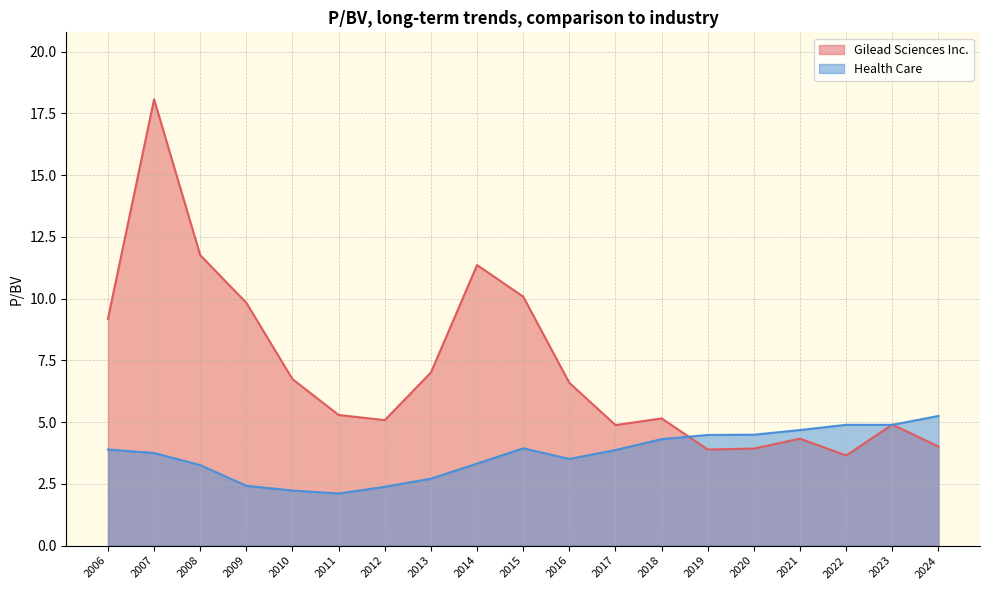

Where is the first local maximum for Gilead Sciences Inc.?

2007